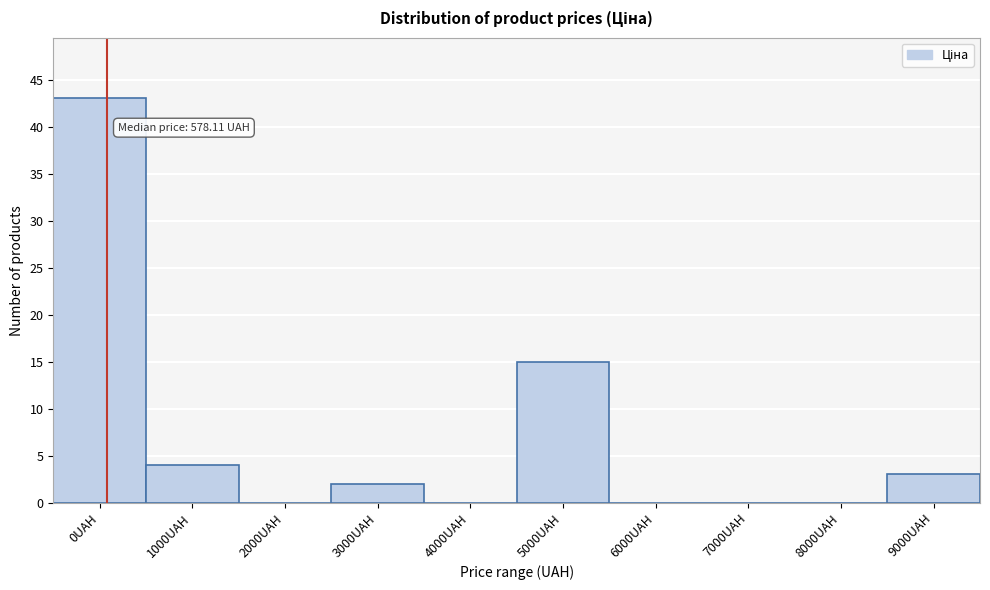

Reading right to left, list all the values displayed in this chart.

9000UAH=3	8000UAH=0	7000UAH=0	6000UAH=0	5000UAH=15	4000UAH=0	3000UAH=2	2000UAH=0	1000UAH=4	0UAH=43